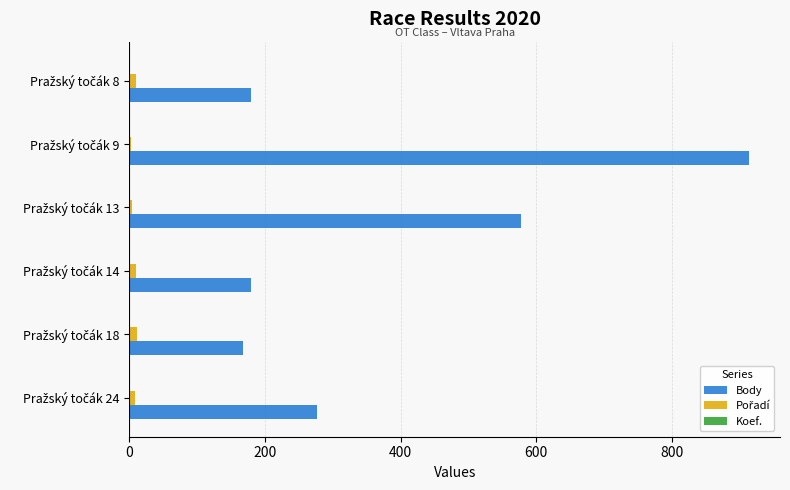

Which series has the largest total across all categories?

Body